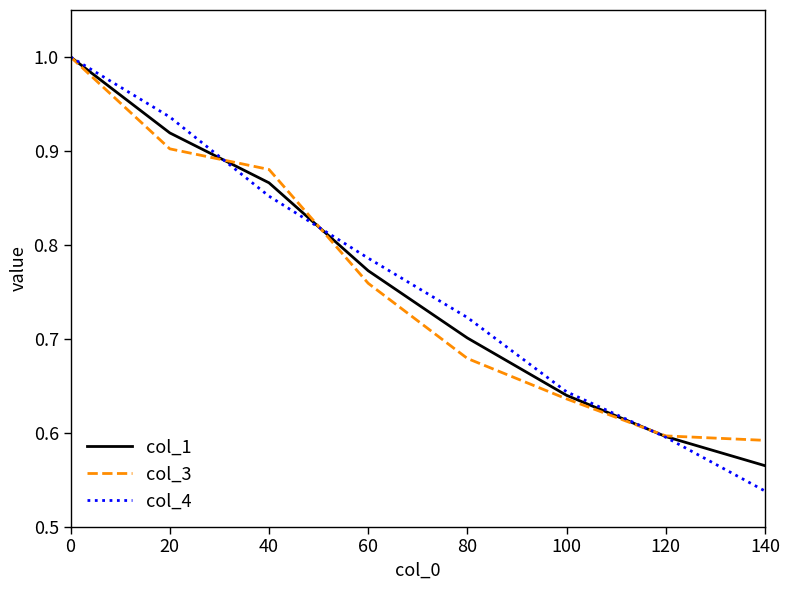

True or false: col_4 and col_1 intersect in this chart.

True